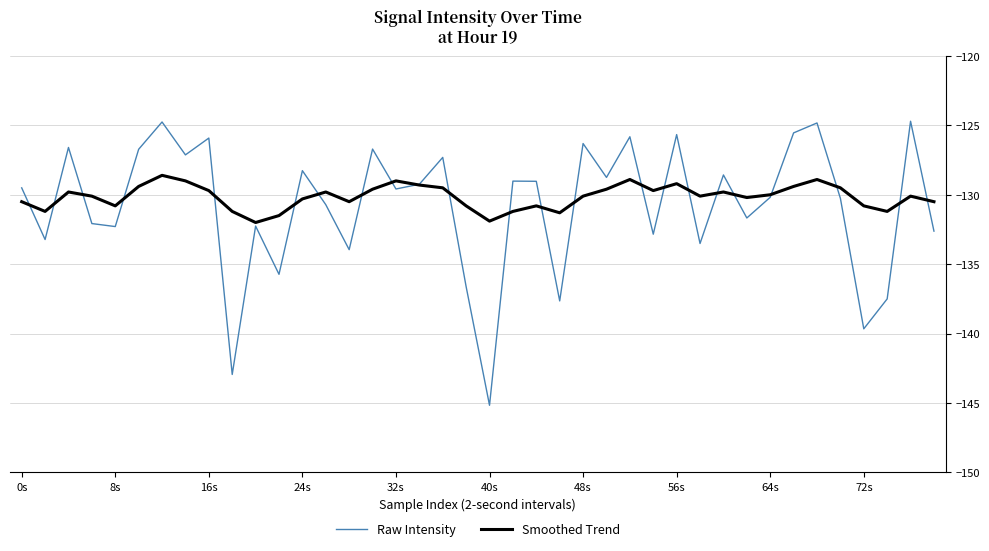

What is the maximum value for Smoothed Trend?

-128.6